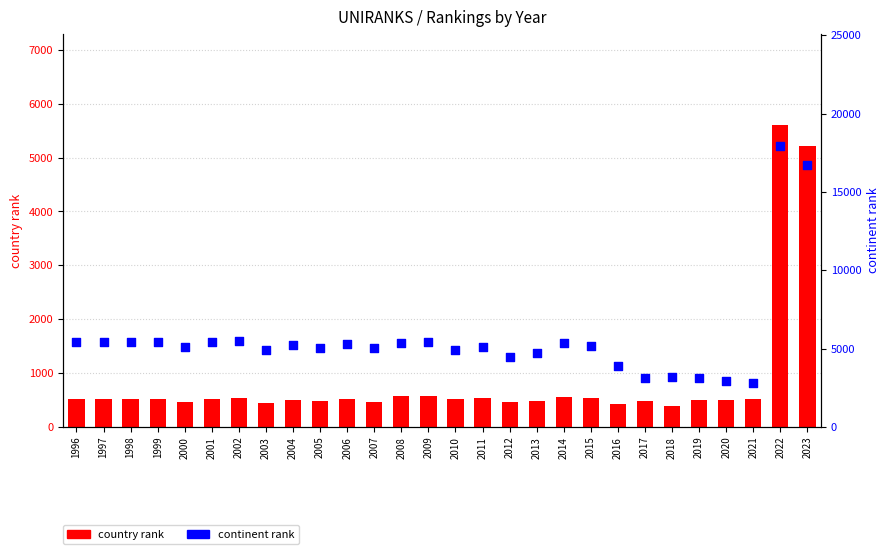

What are all the series names shown in the legend?

country rank, continent rank